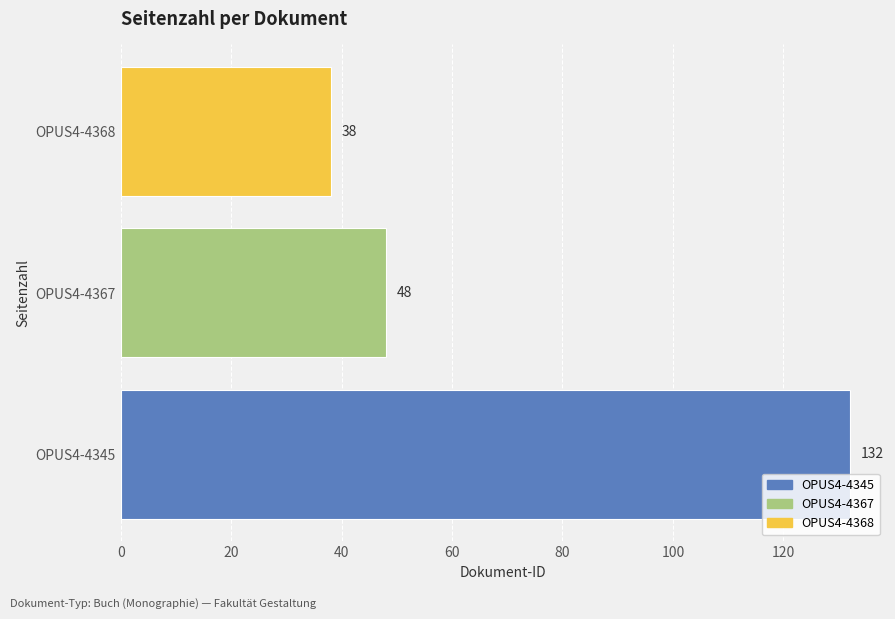

What is the average value?

73